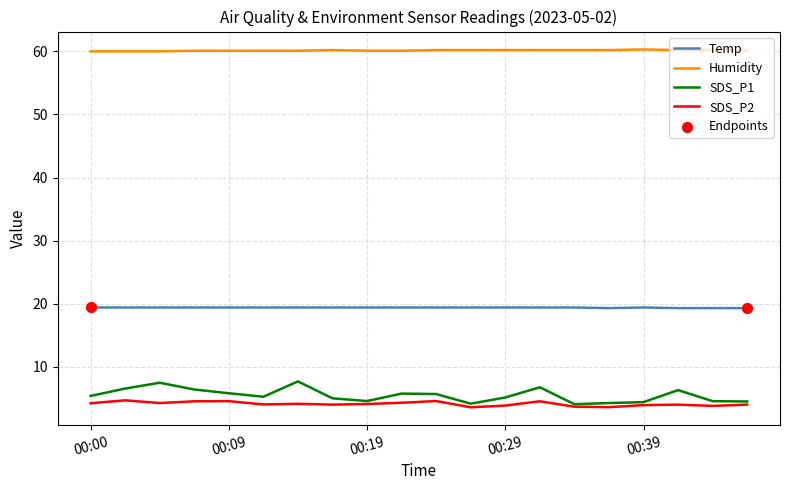

At how many categories does at least one series exceed 44?

20